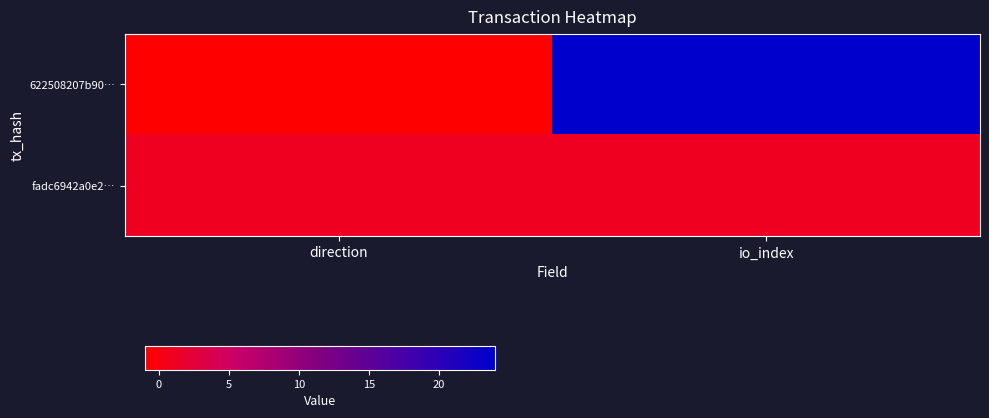

Reading left to right, transcribe all the data shown in this chart.

622508207b90…: direction=-1	io_index=24
fadc6942a0e2…: direction=1	io_index=1